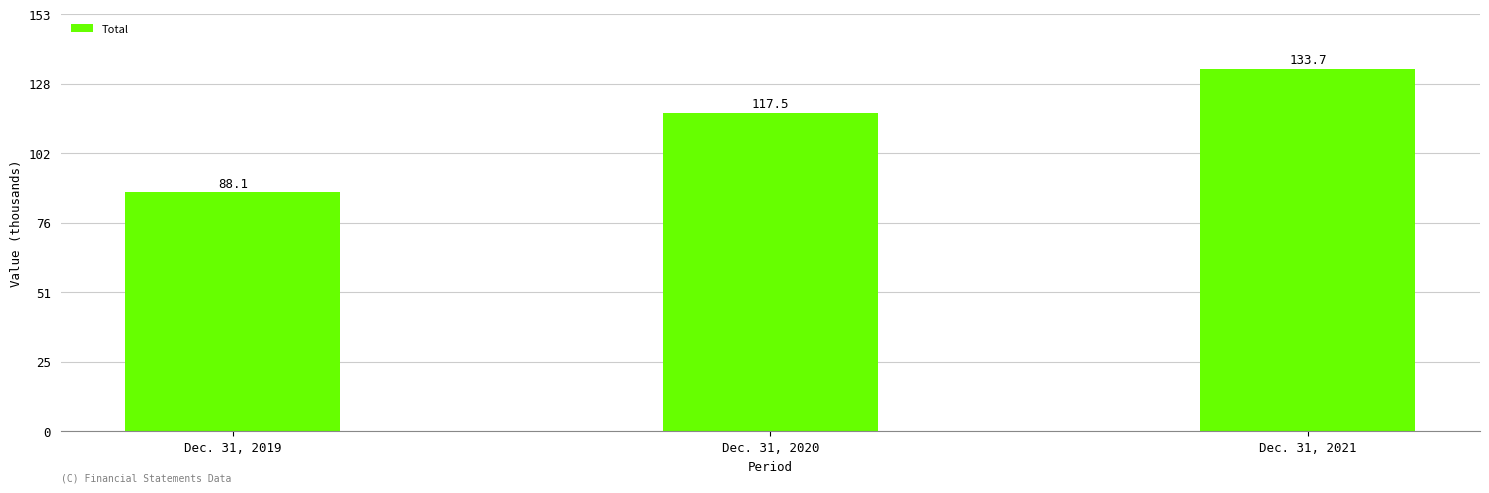

What is the value of the 2nd bar from the left?

117487